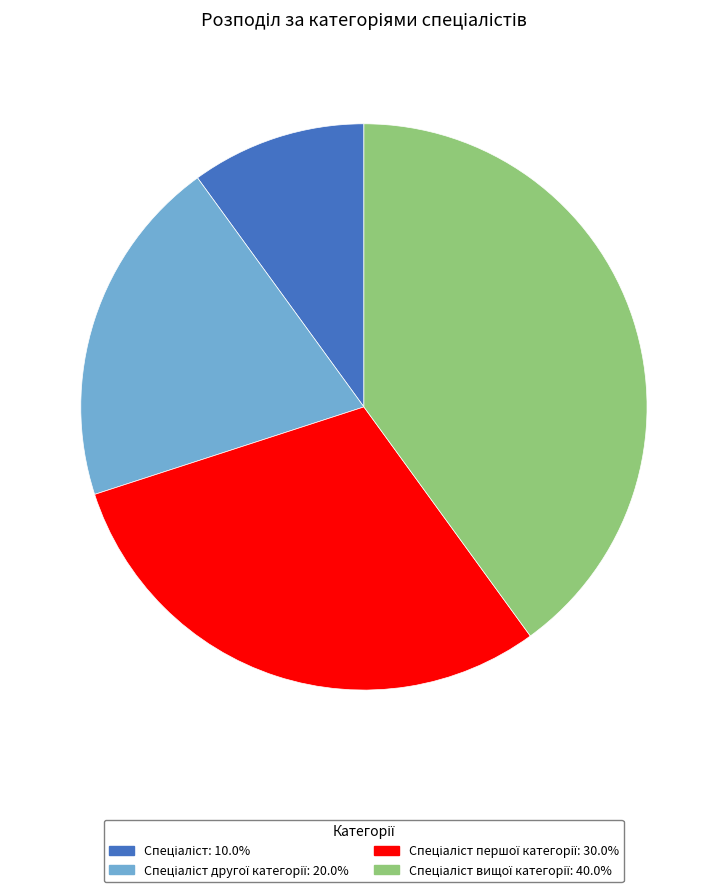

Is there any slice that represents more than half of the pie?

No